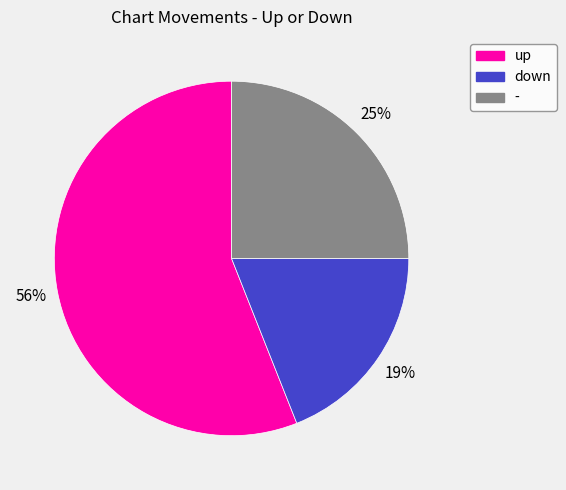

What is the smallest slice in the pie chart?

down